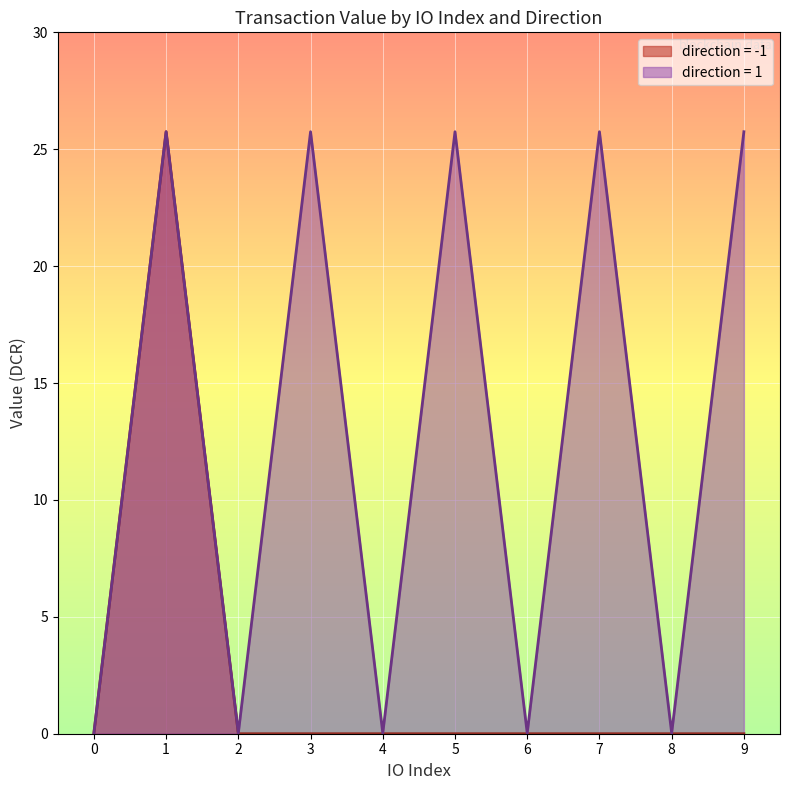

The value of value at -1 is 0.0. True or false?

True